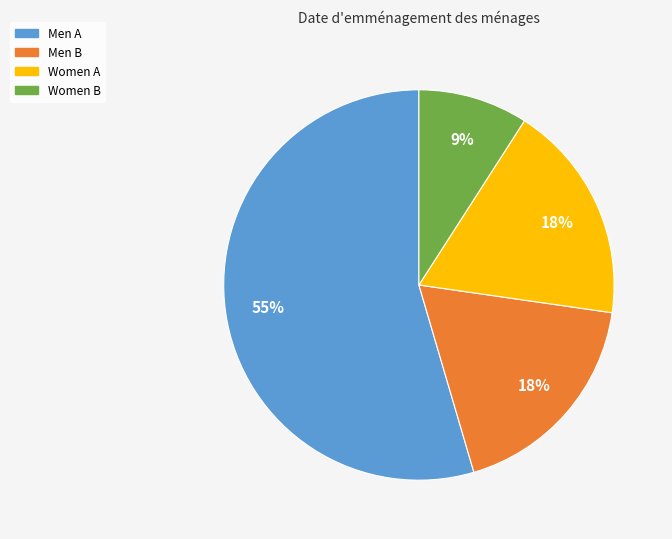

To the nearest percent, what is the combined percentage of Men B and Women A?

36%